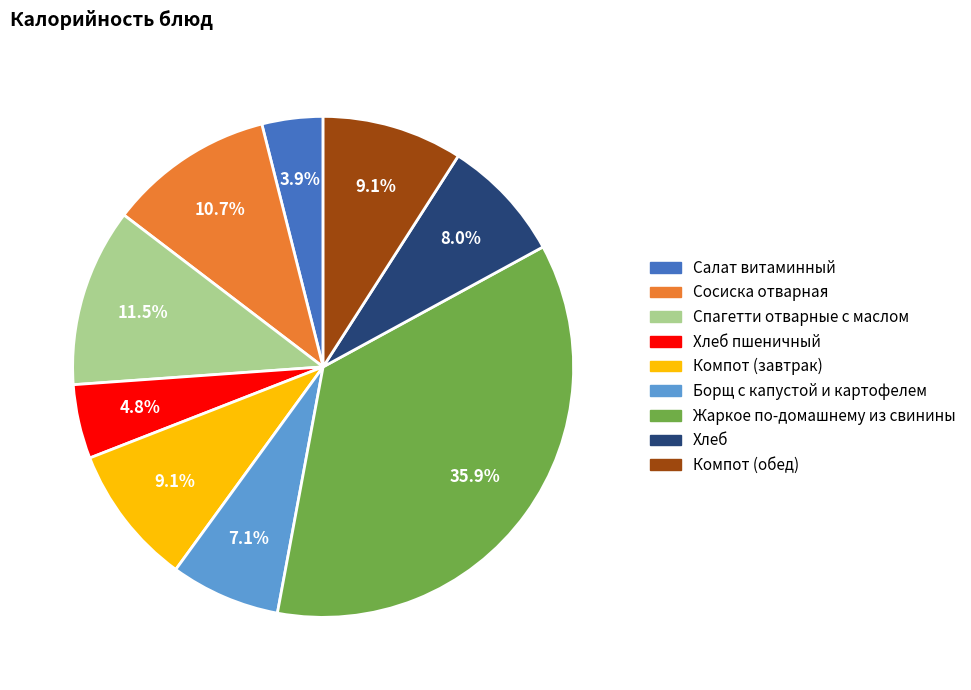

Is there any slice that represents more than half of the pie?

No